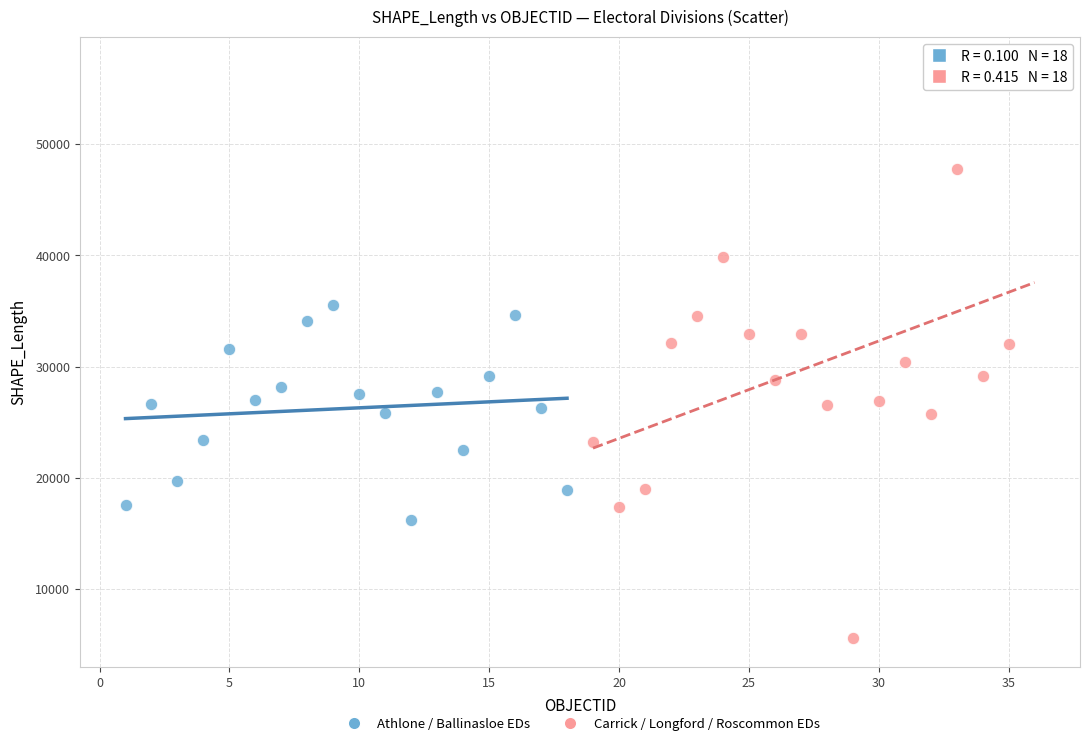

What are all the series names shown in the legend?

Athlone / Ballinasloe EDs, Carrick / Longford / Roscommon EDs